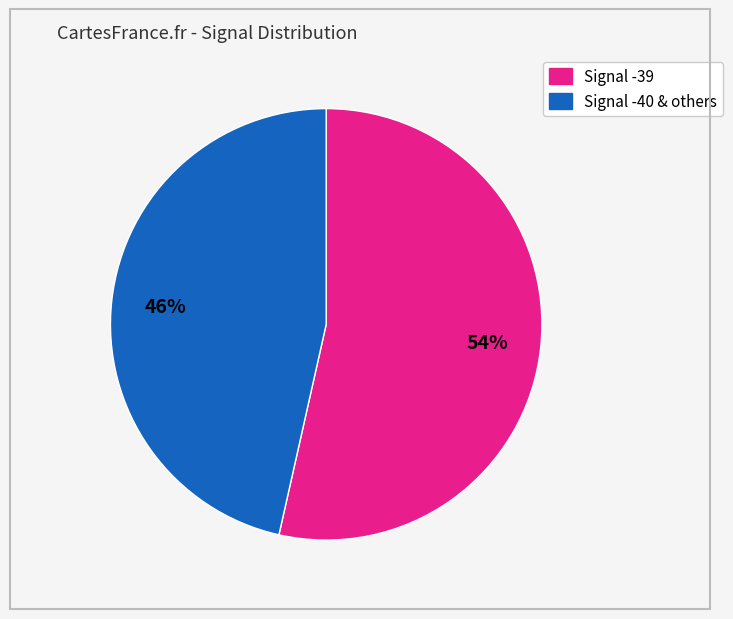

Does any single category account for the majority?

Yes